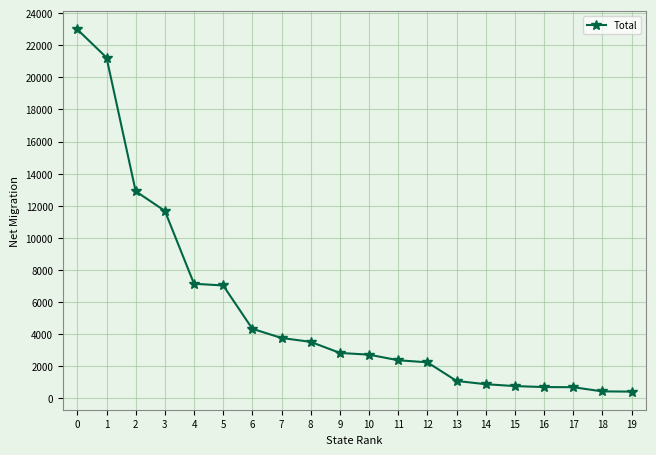

What is the greatest value displayed?

22982